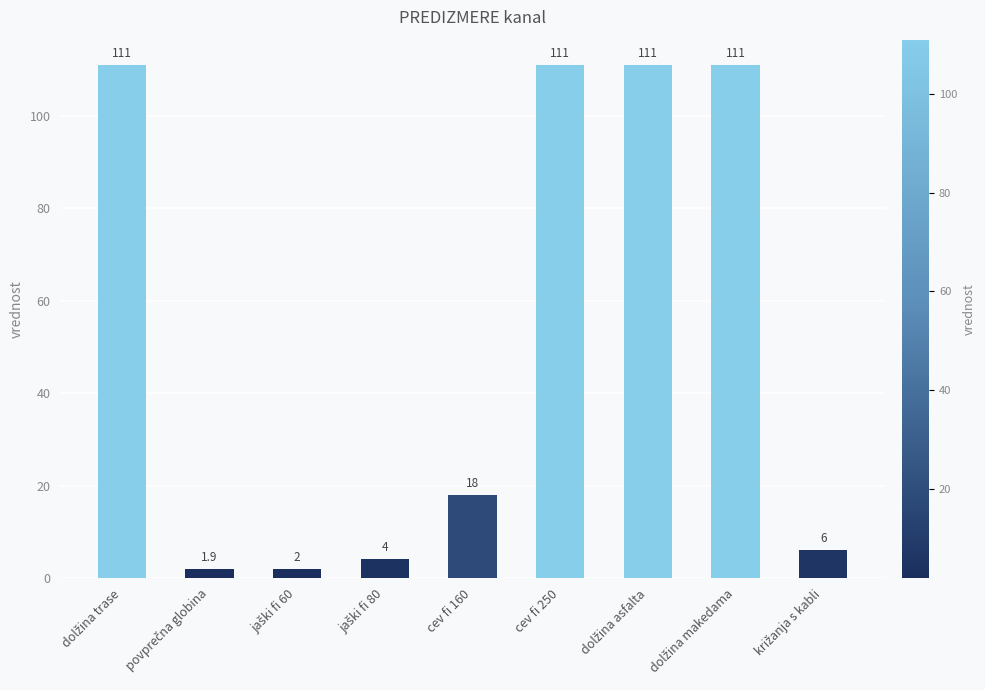

Which has a higher value, cev fi 250 or cev fi 160?

cev fi 250